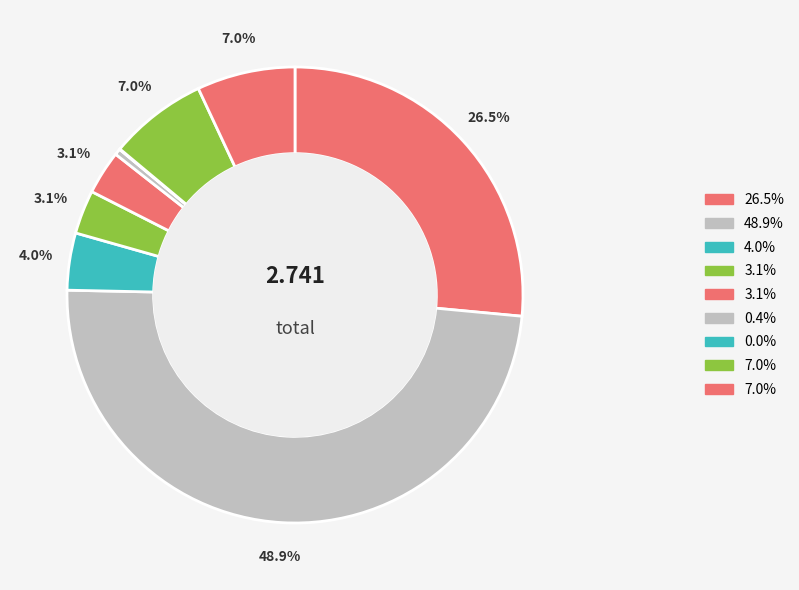

Is there any slice that represents more than half of the pie?

No